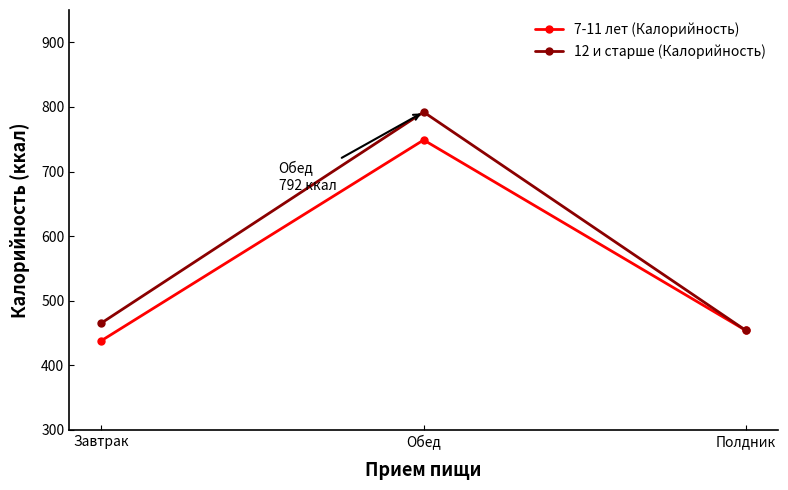

Reading left to right, list all the values displayed in this chart.

7-11 лет (Калорийность): Завтрак=438.2	Обед=748.8	Полдник=454.0
12 и старше (Калорийность): Завтрак=465.5	Обед=792.0	Полдник=454.0